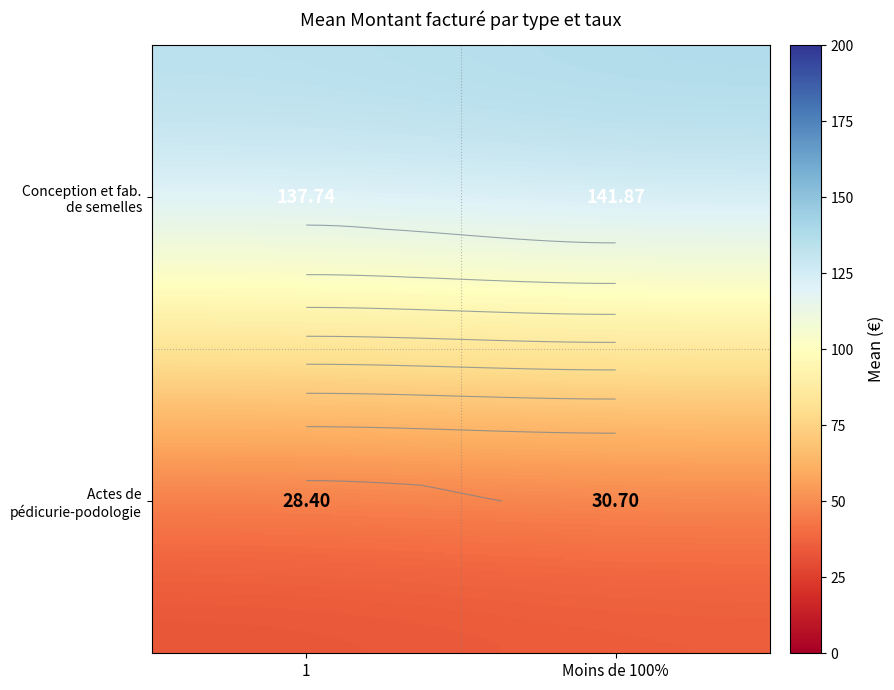

What is the sum of the Actes de pédicurie-podologie values at 1 and Moins de 100%?

59.1